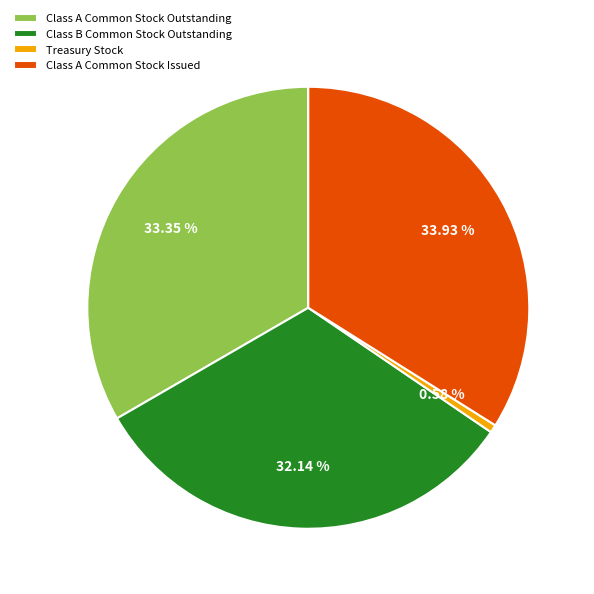

Does Class A Common Stock Issued account for over 50% of the chart?

No